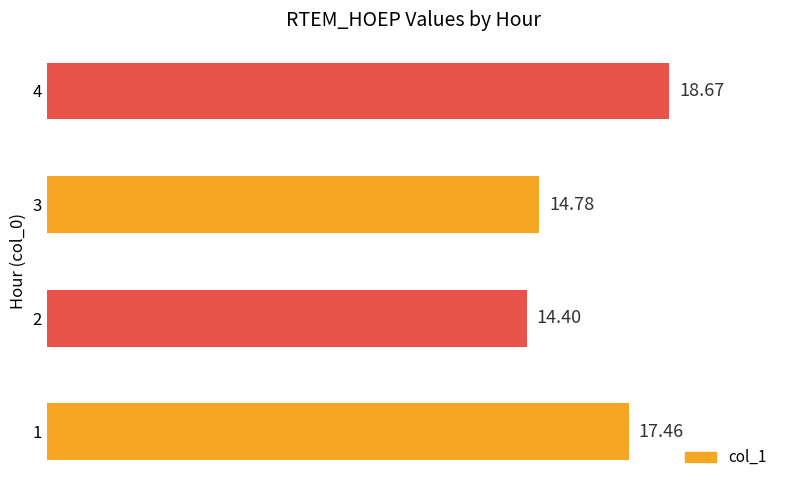

What is the sum of all values?

65.3